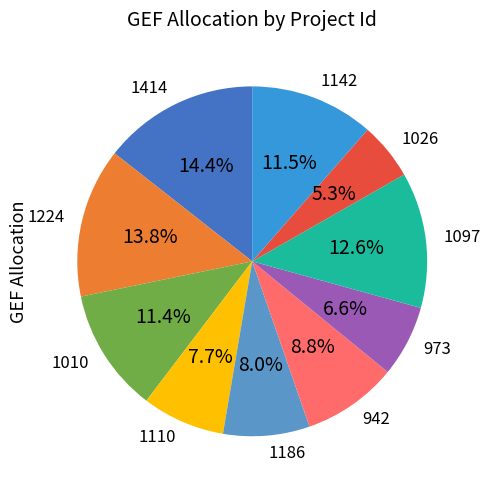

To the nearest percent, what portion does 1414 represent?

14%